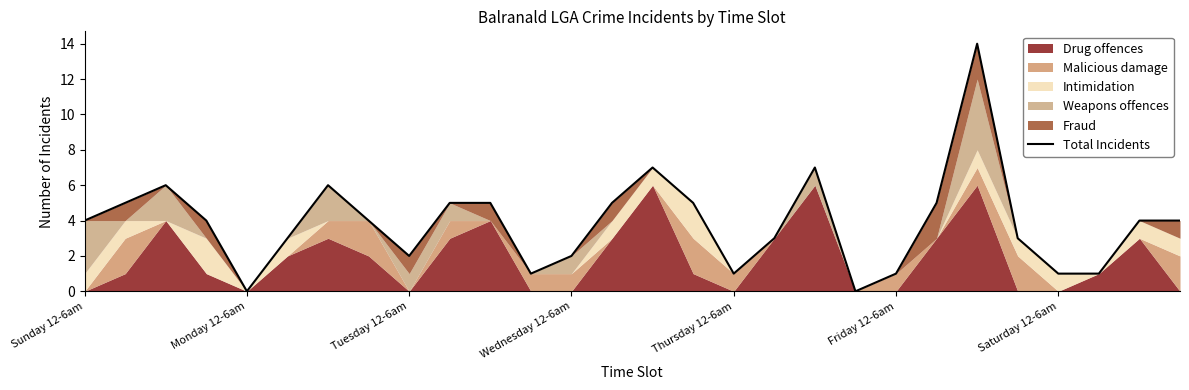

Reading left to right, list all the values displayed in this chart.

4	5	6	4	0	3	6	4	2	5	5	1	2	5	7	5	1	3	7	0	1	5	14	3	1	1	4	4